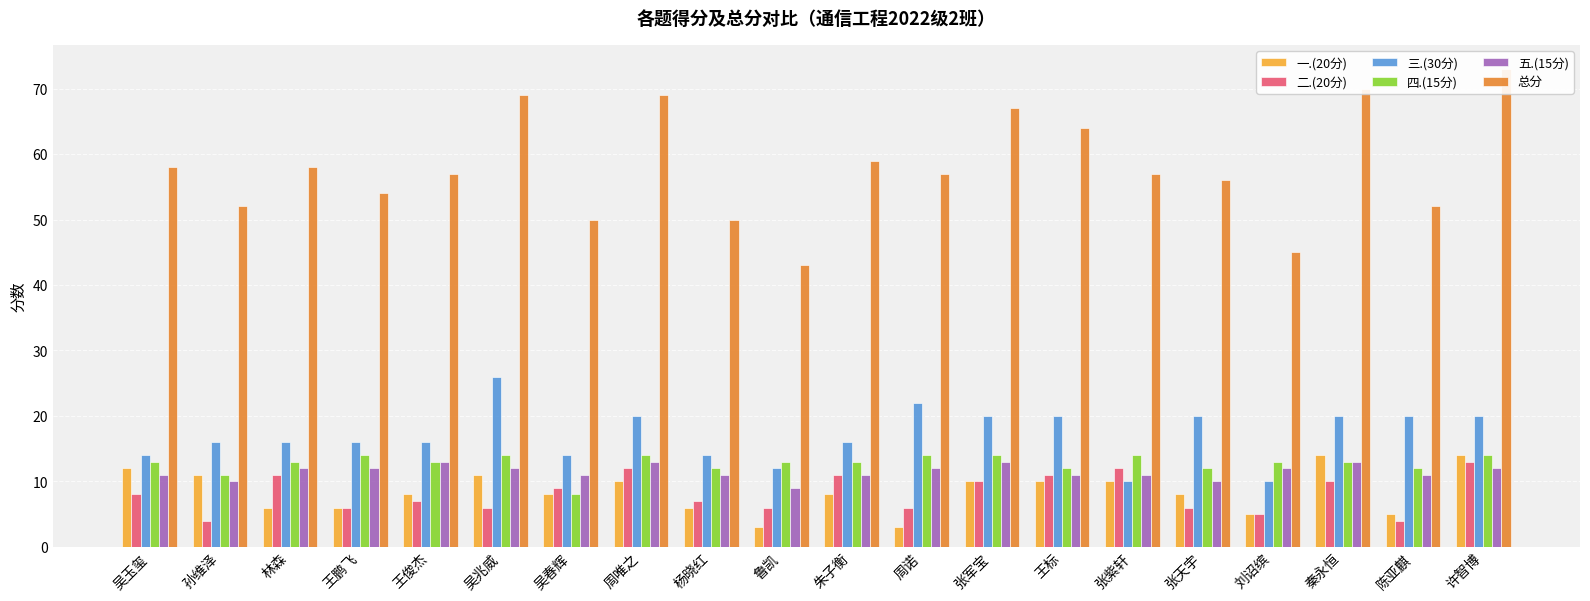

Does the chart contain any negative values?

No